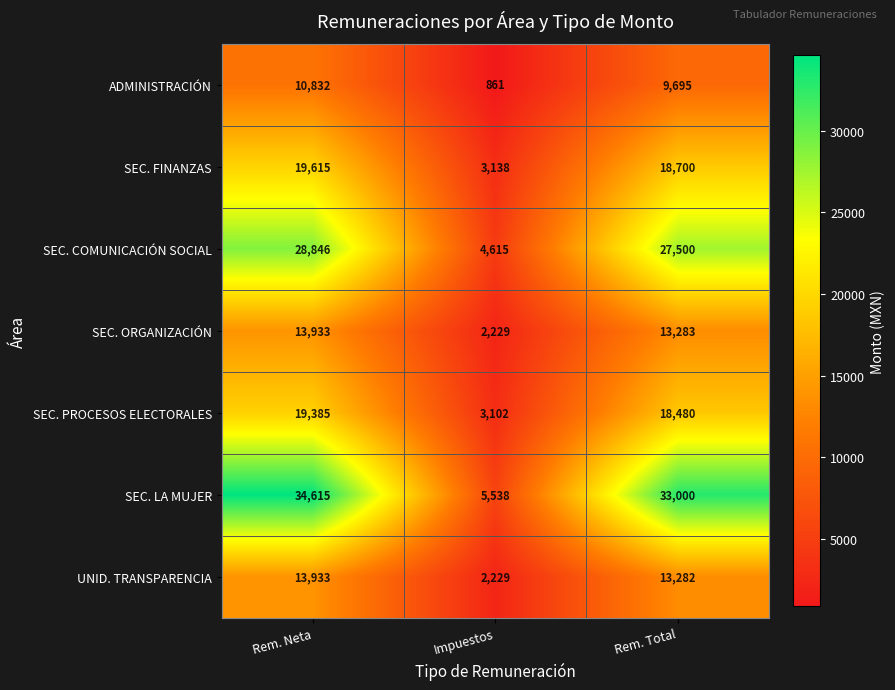

Is it true that UNID. TRANSPARENCIA equals 13933 at Rem. Neta?

True